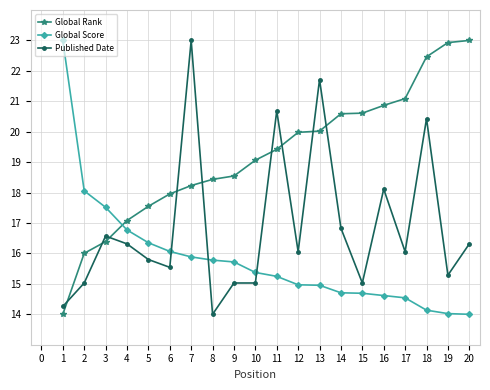

What is the sum of all Published Date values?

337.1